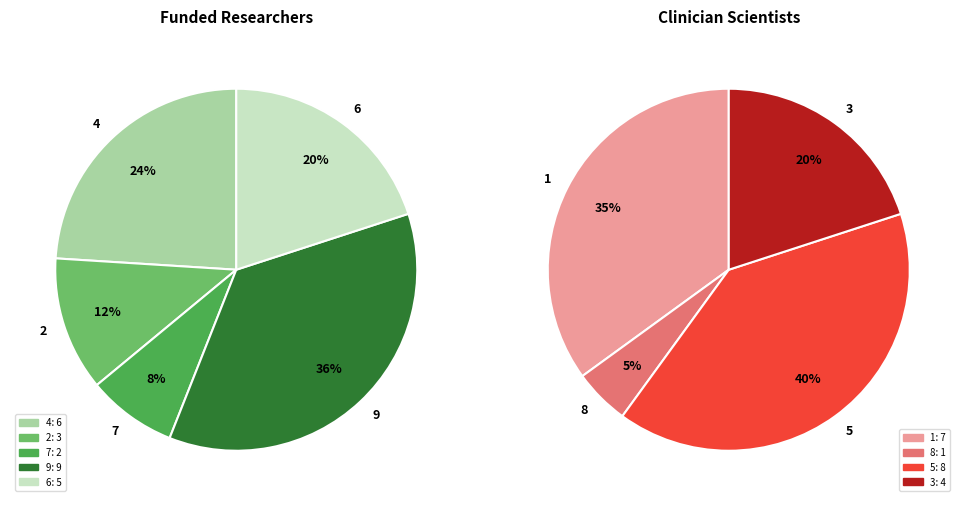

How many segments does this pie chart have?

9